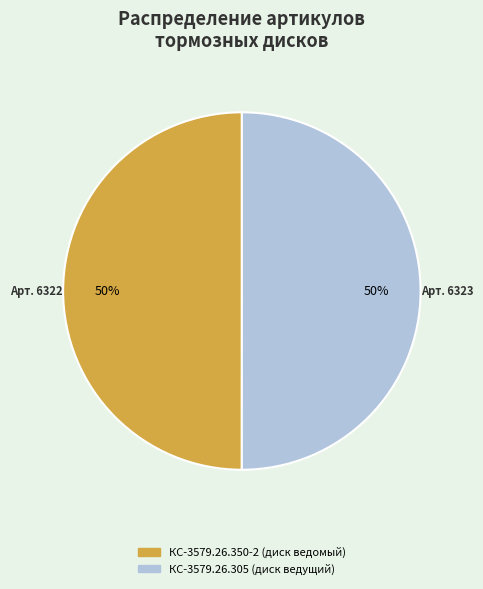

To the nearest percent, what portion does Арт. 6323 represent?

50%